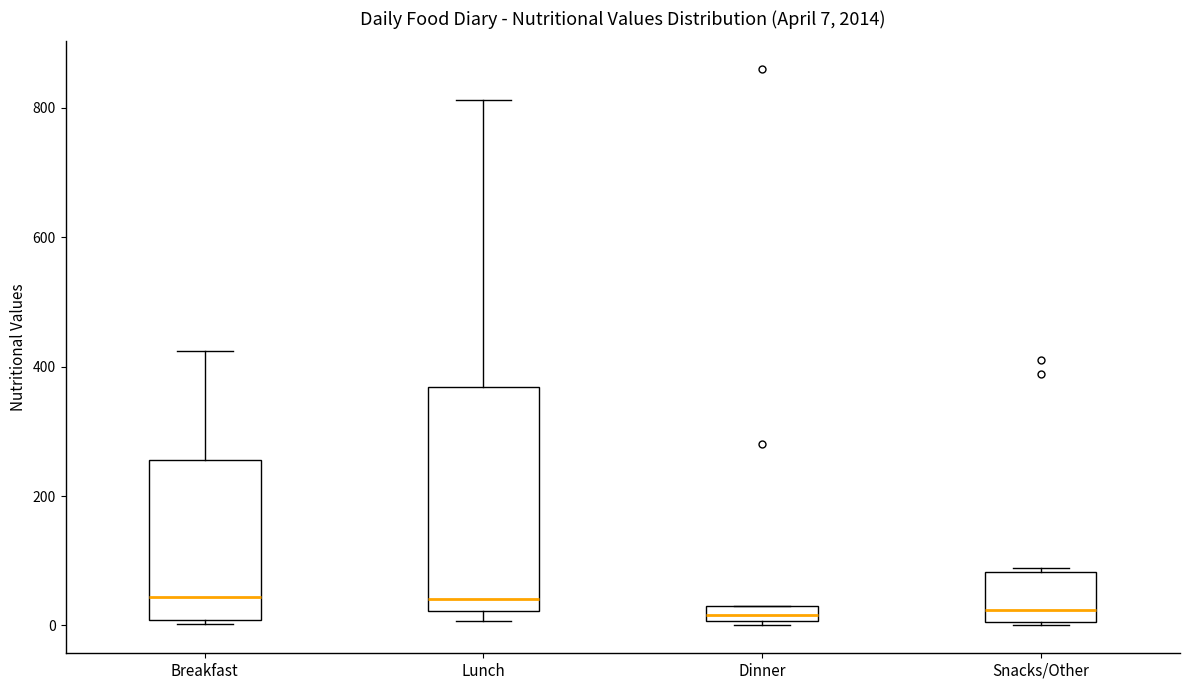

Comparing the boxes themselves (not the whiskers), which one is the tallest?

Lunch